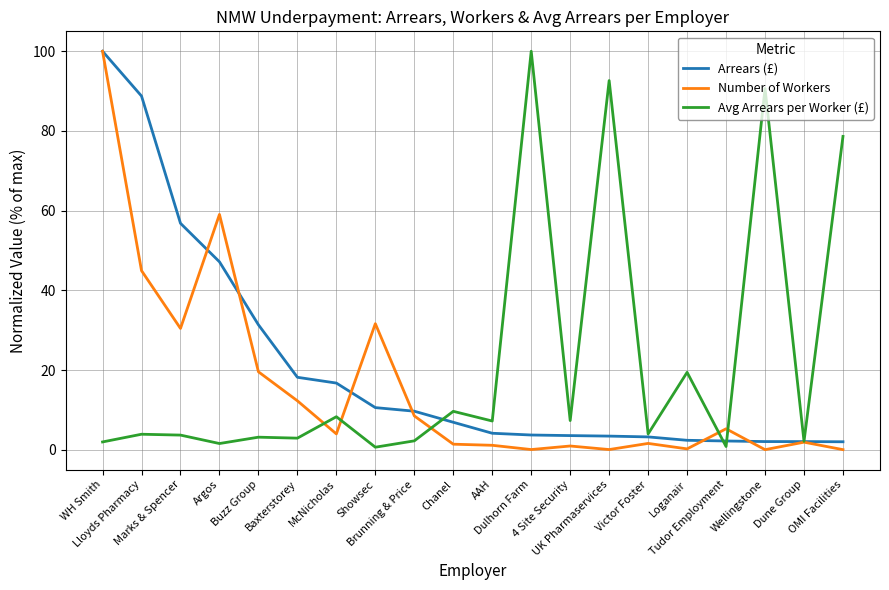

What is the average value of the Arrears (£) series?

20.8